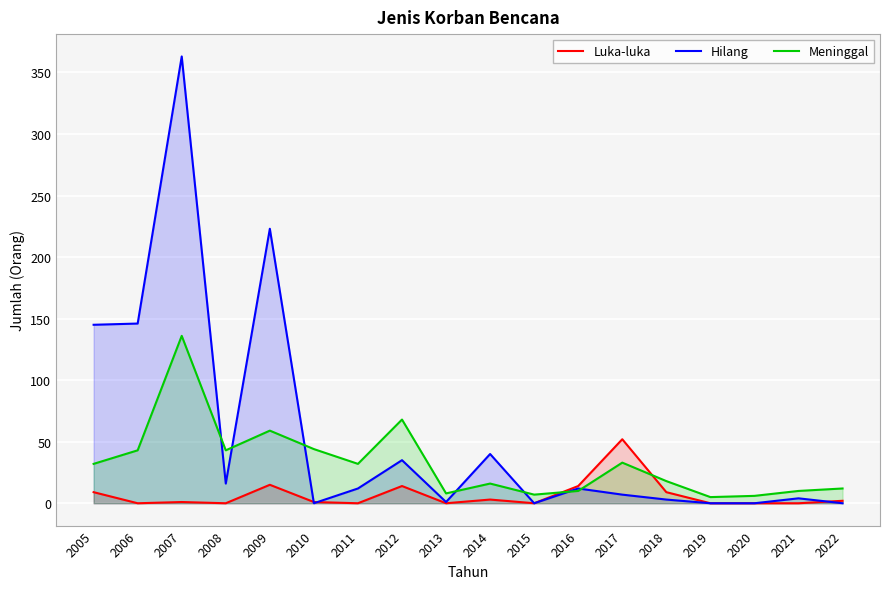

Rank the categories by Hilang value from highest to lowest.

2007, 2009, 2006, 2005, 2014, 2012, 2008, 2011, 2016, 2017, 2021, 2018, 2013, 2010, 2015, 2019, 2020, 2022